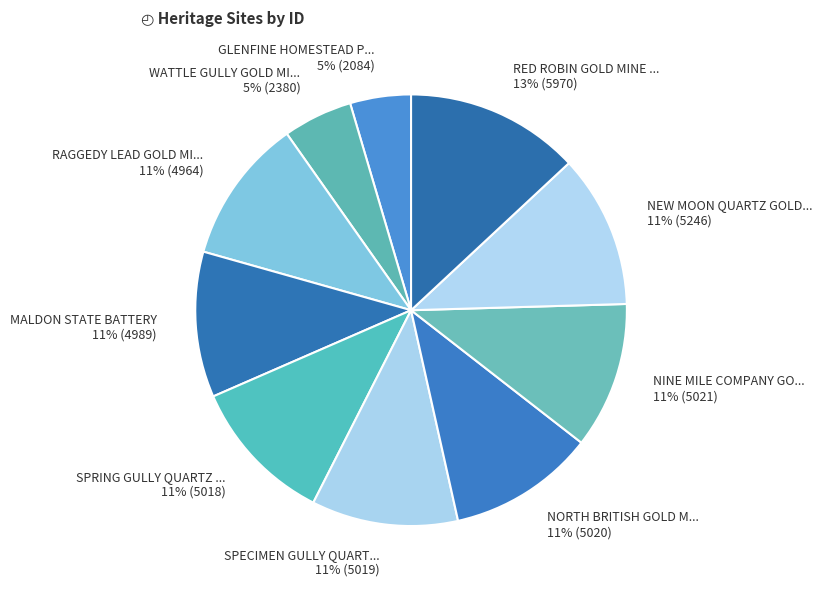

To the nearest percent, what is the average slice percentage?

10%